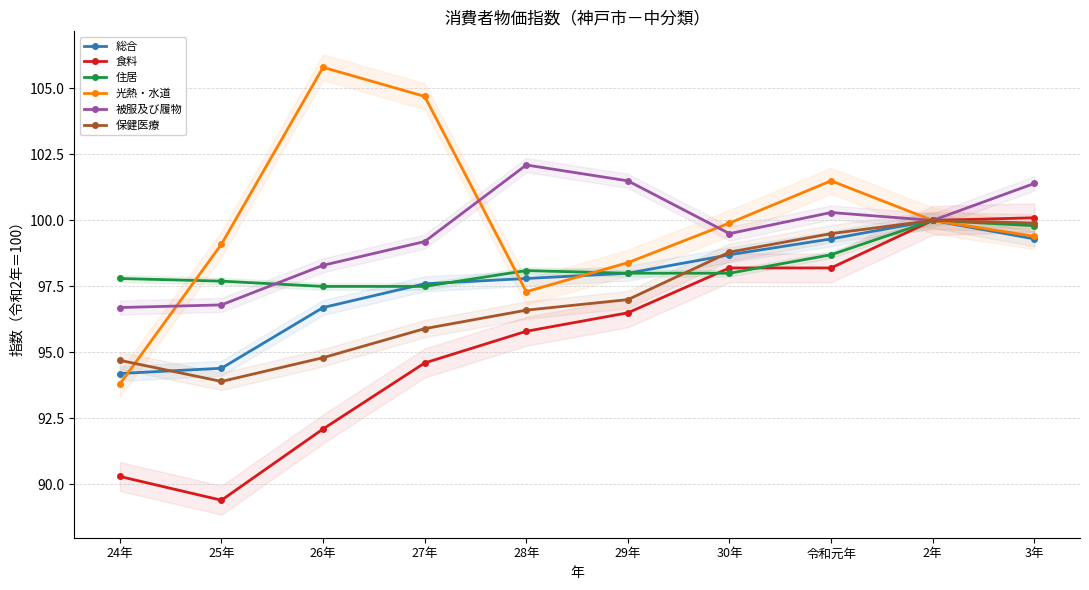

Where does the 総合 series first go above 98?

30年